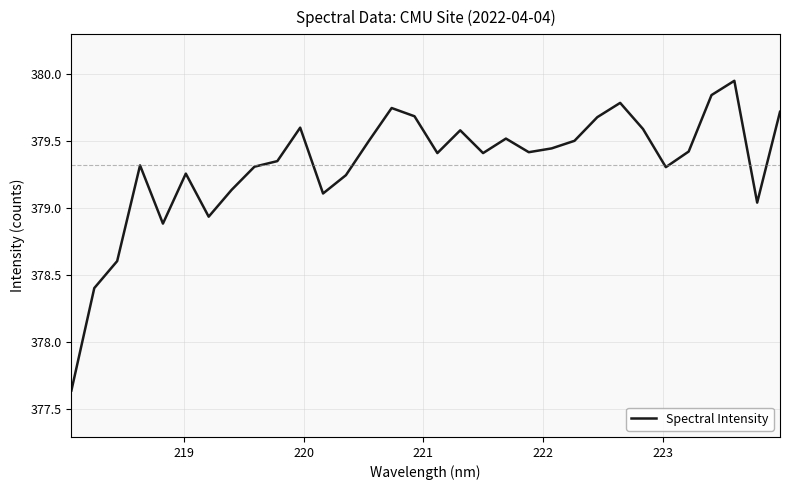

How many values are below 379?

5